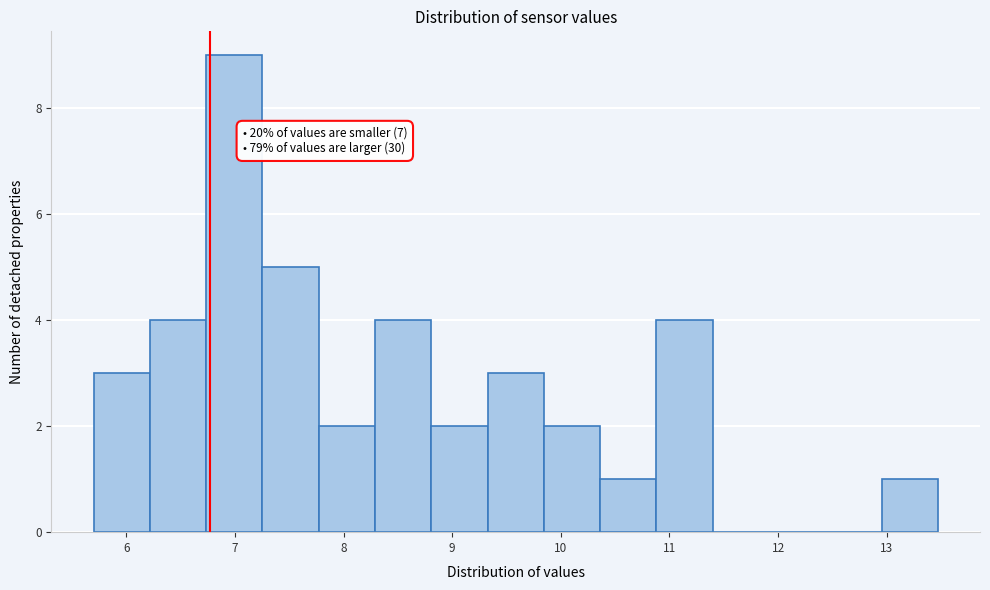

Over which range of the x-axis is the bar tallest?

6.7 to 7.3